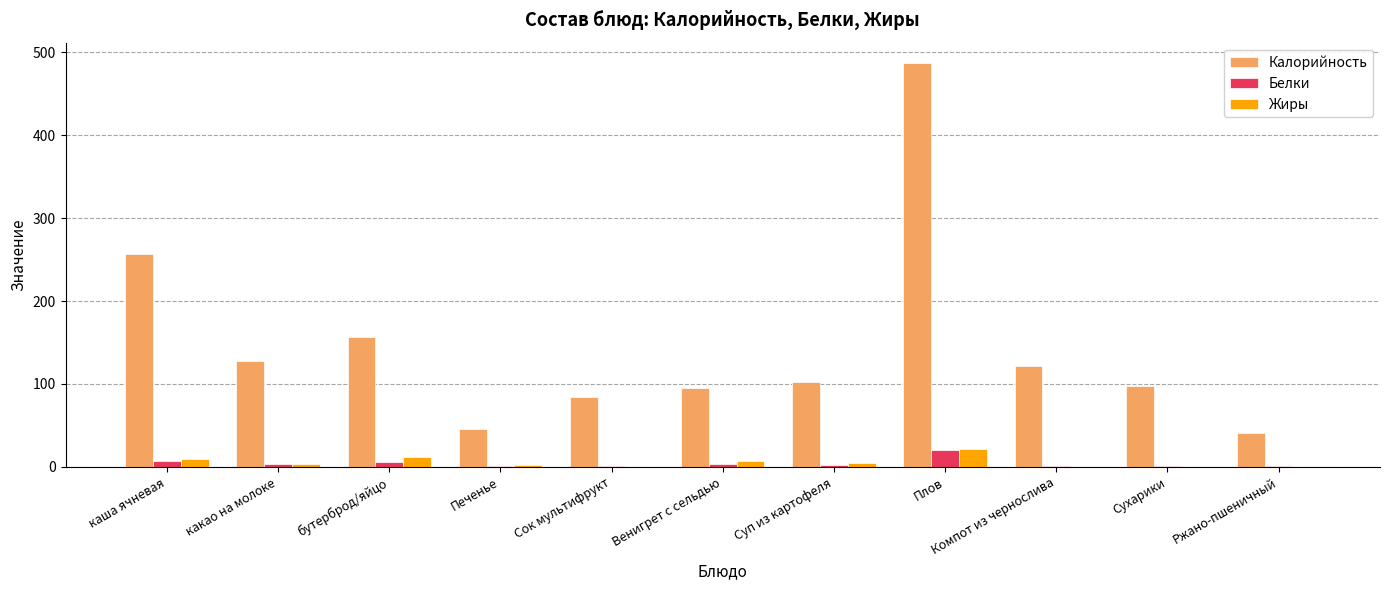

Are the bars grouped side by side (vs. stacked)?

Yes